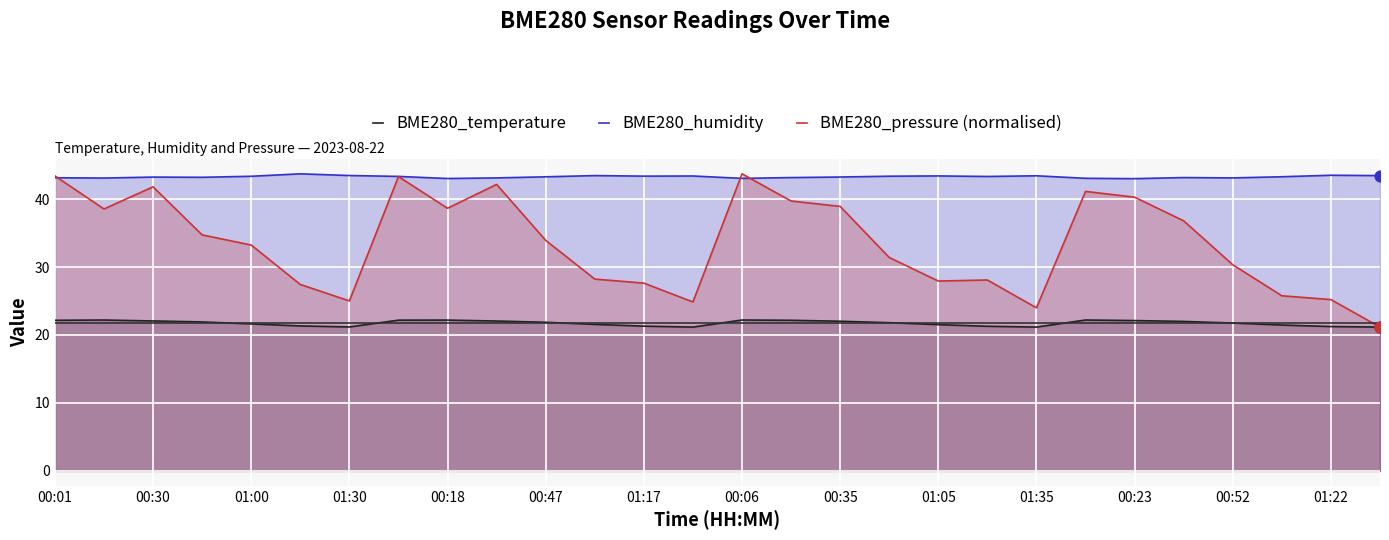

Which series contains the highest Y value?

BME280_humidity